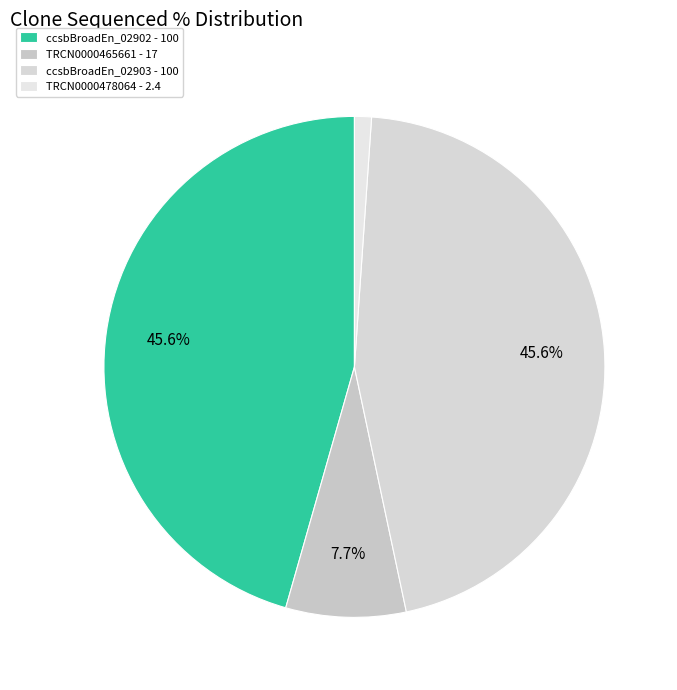

To the nearest percent, what is the average slice percentage?

25%